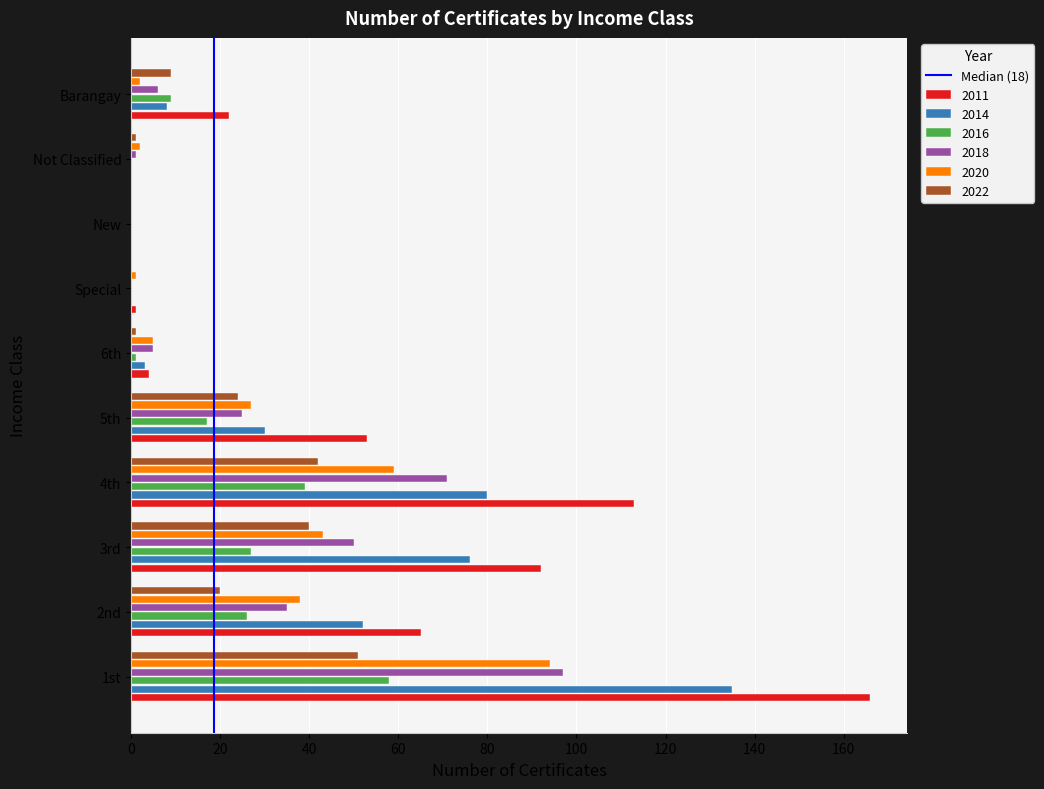

Where is 2011 nearest to the value 83?

3rd